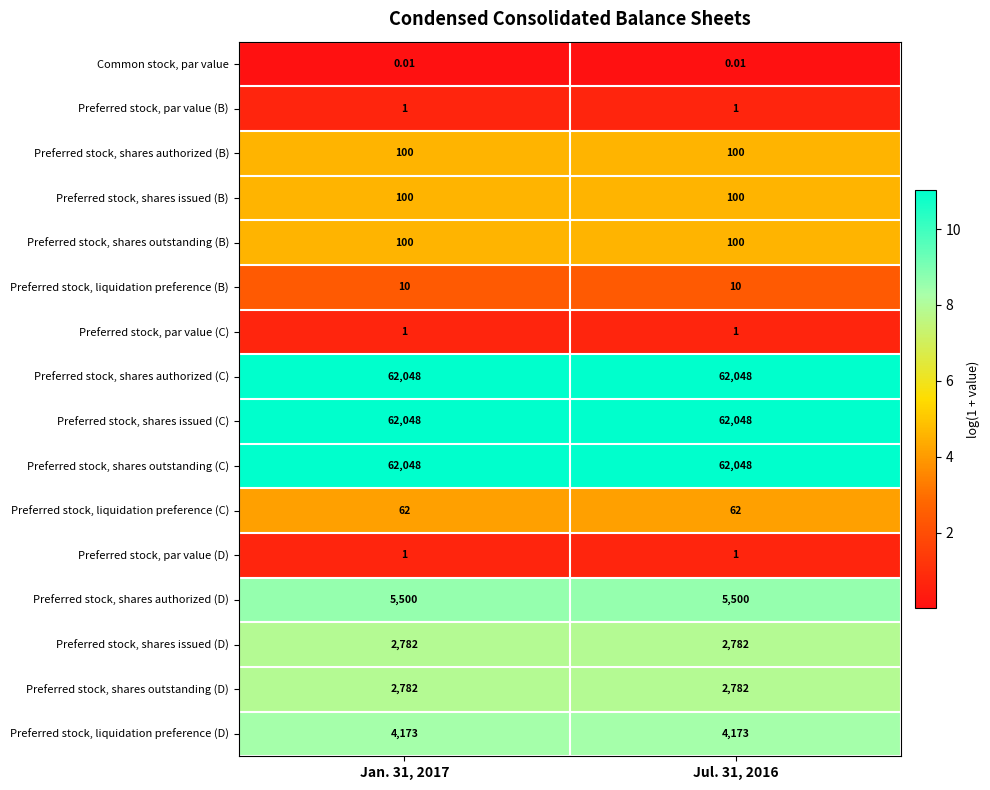

What is the difference between the highest and lowest values at Jan. 31, 2017?

62048.0